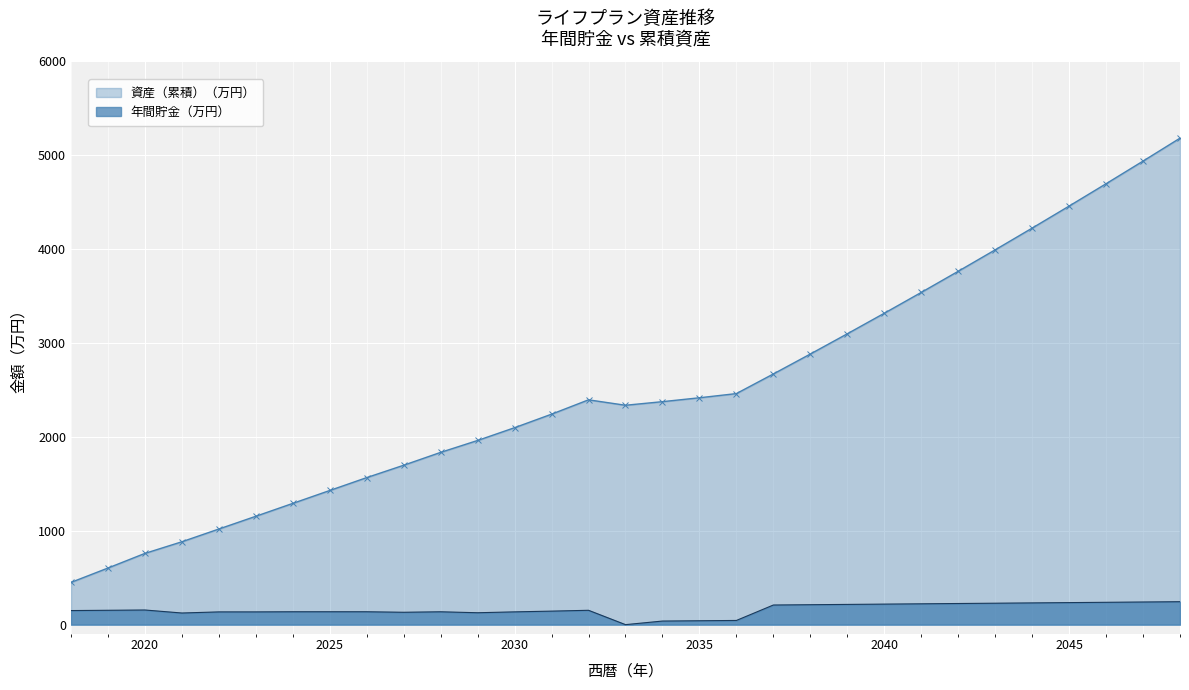

In 年間貯金, how many points are higher than both neighbors (excluding endpoints)?

4